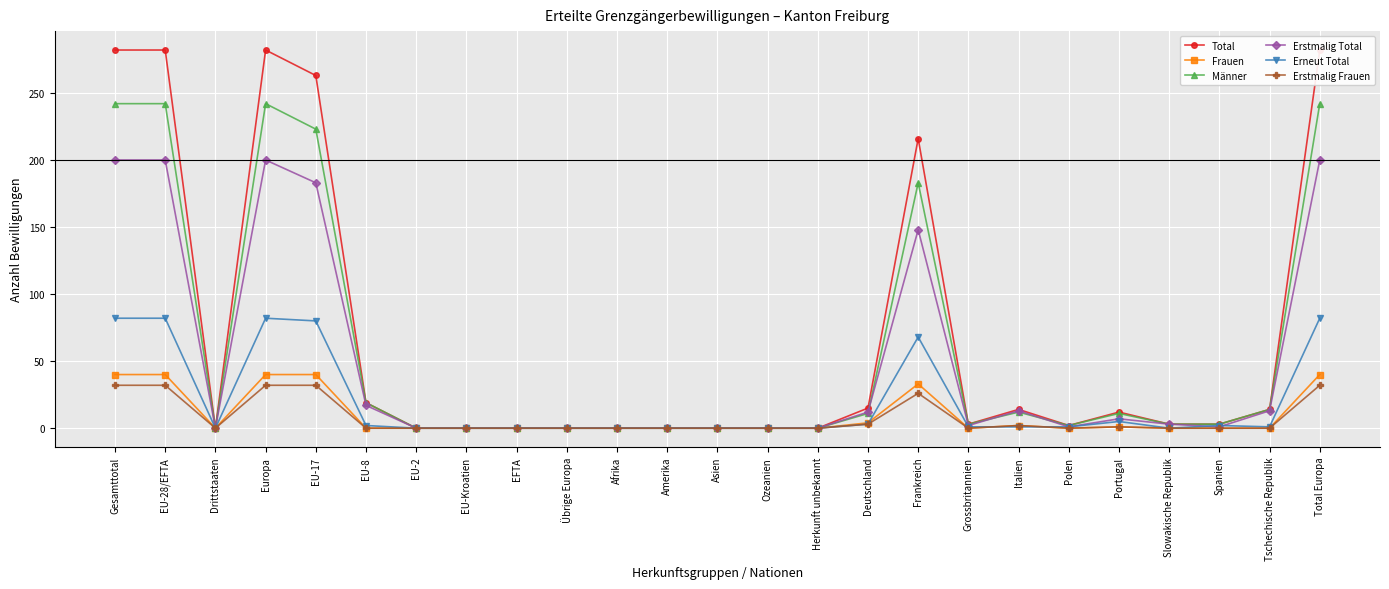

True or false: Total and Erstmalig Frauen cross at least once.

False